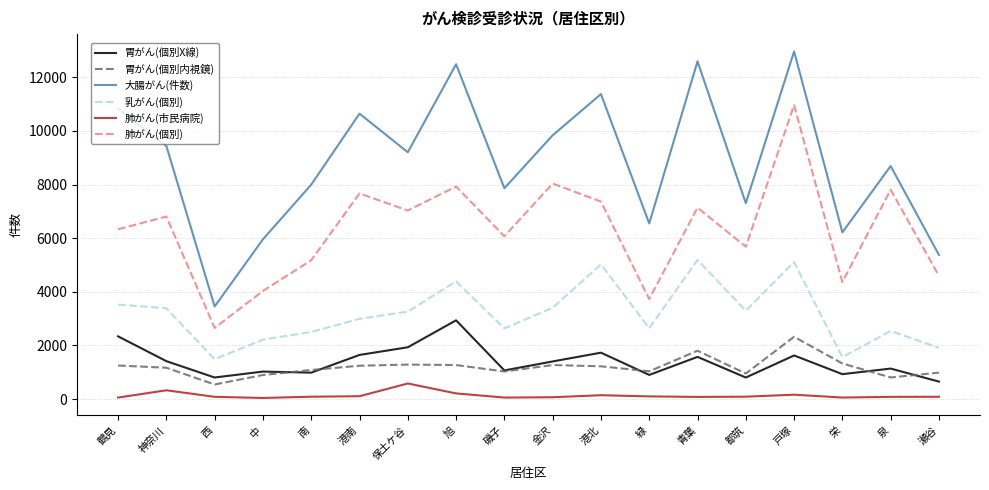

What is the smallest value displayed?

42